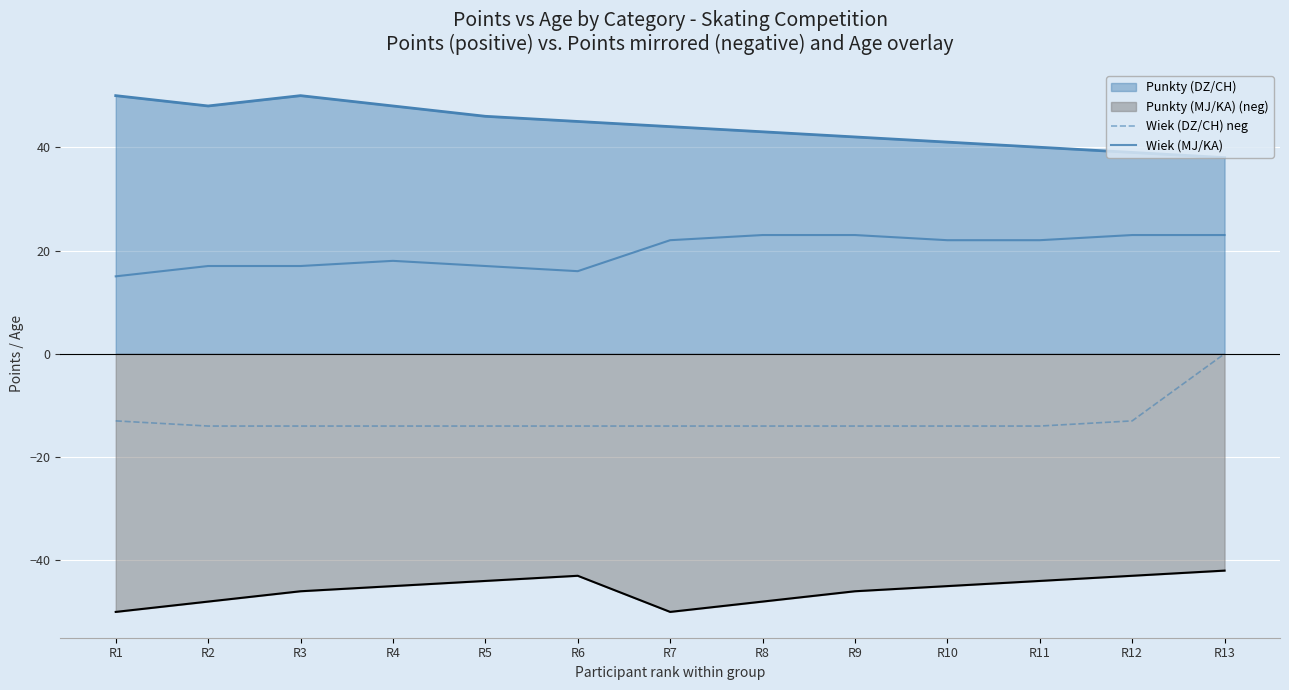

True or false: Wiek (MJ/KA) has more than 2 points higher than both neighbors.

False